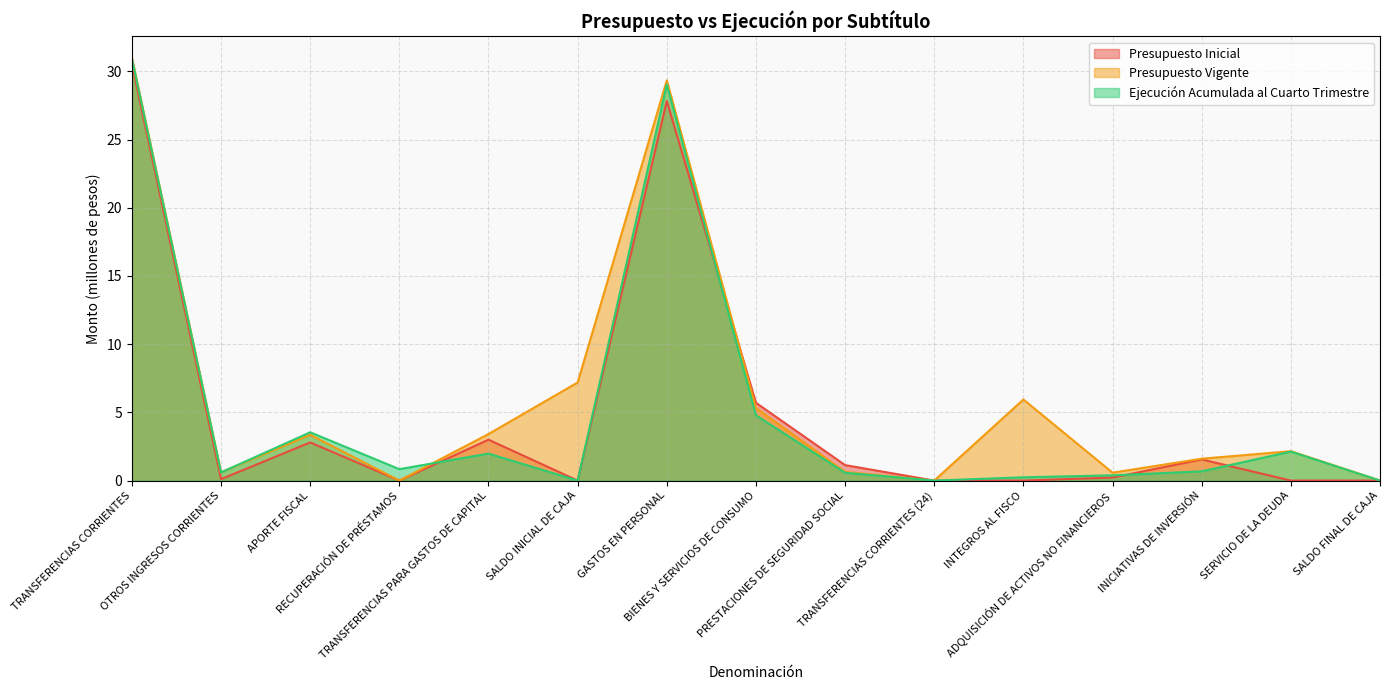

What is the average value of the Presupuesto Vigente series?

6.1